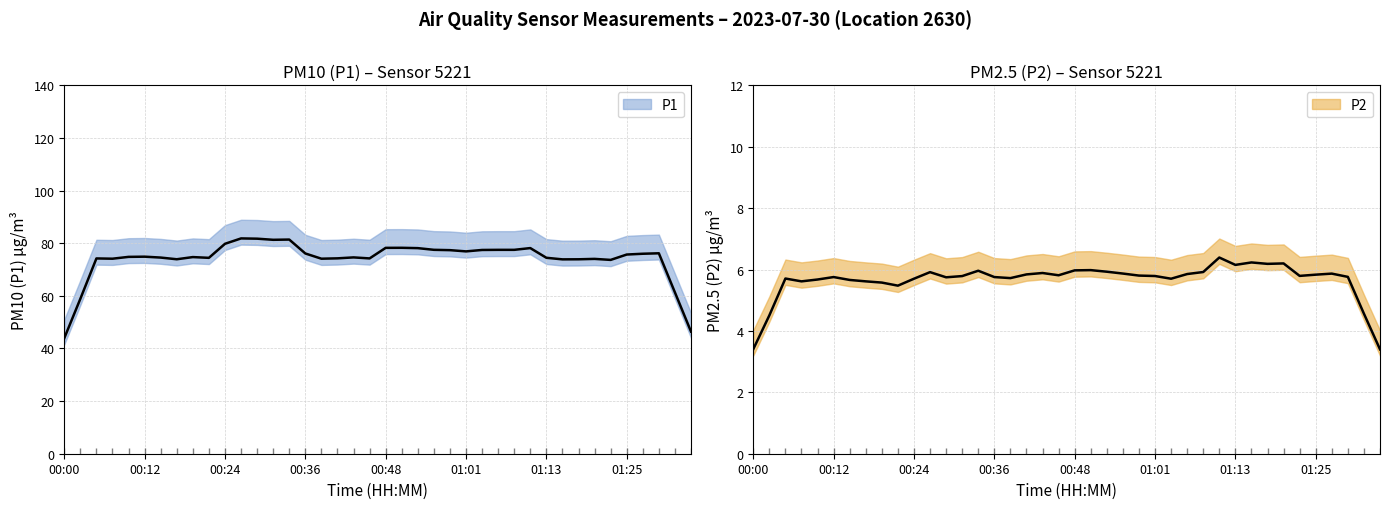

How many categories are shown in the chart?

40